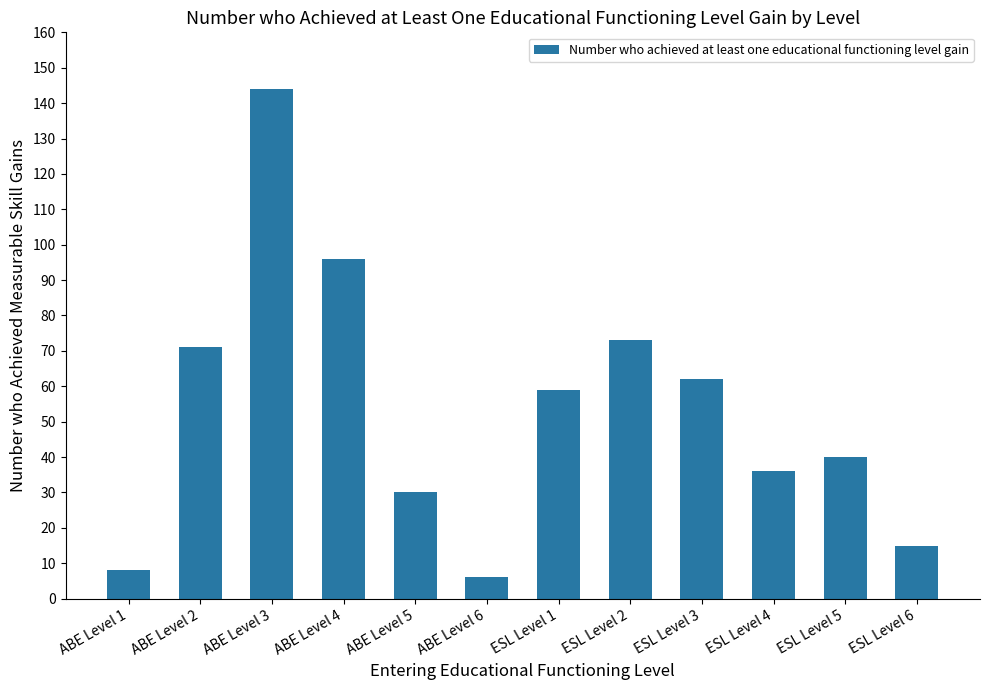

Is it true that the value at ESL Level 4 is 36?

True